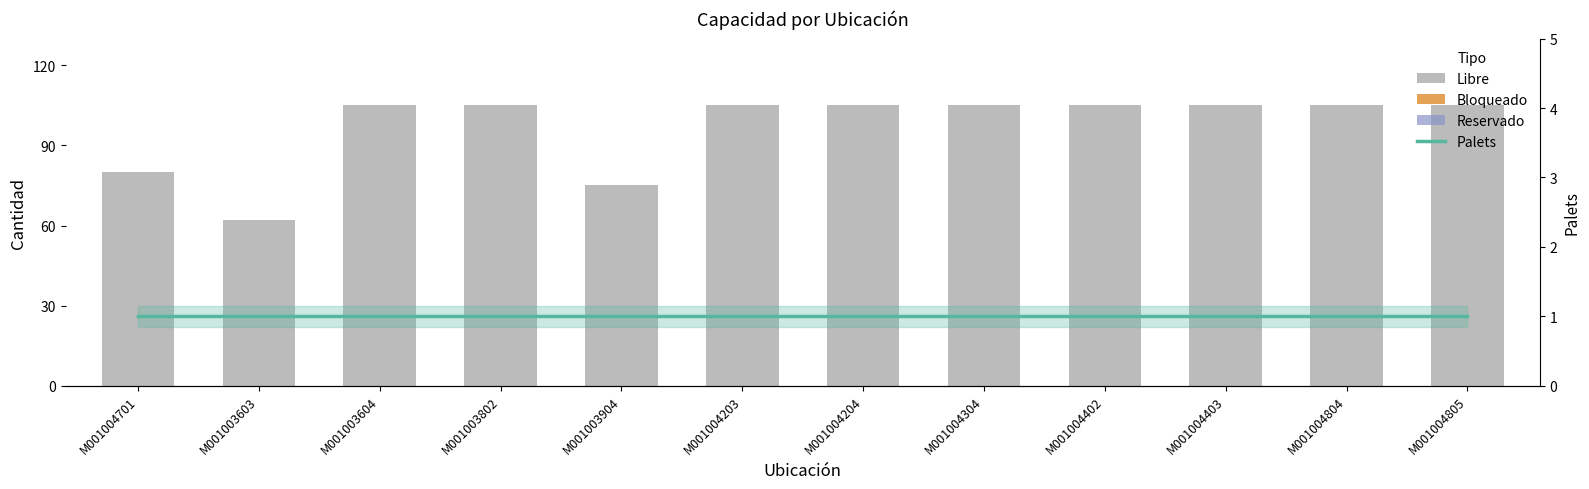

Is the value of Palets at M001004204 greater than the value of Bloqueado at M001004402?

Yes